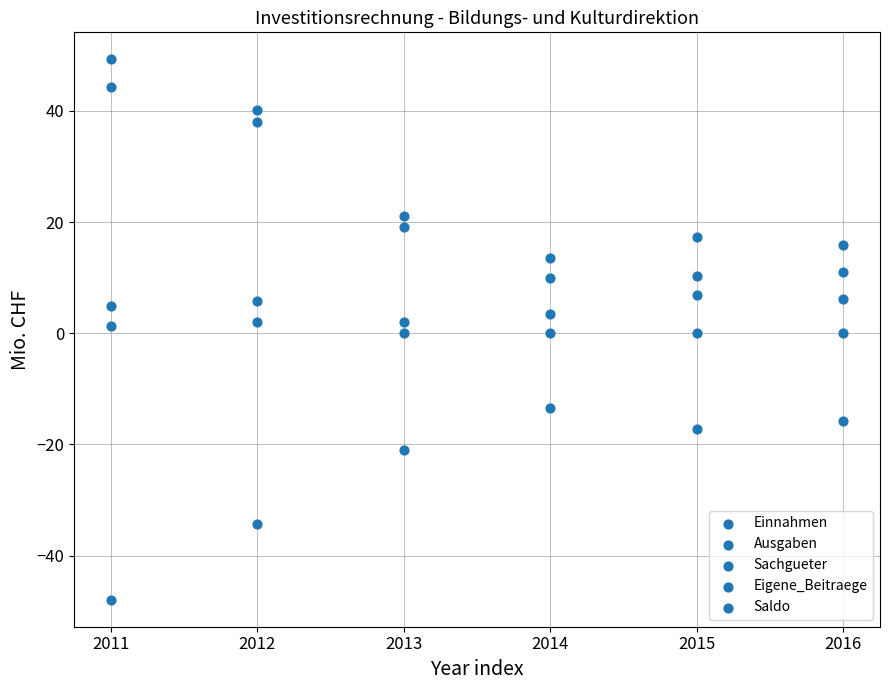

How many data points are displayed?

30